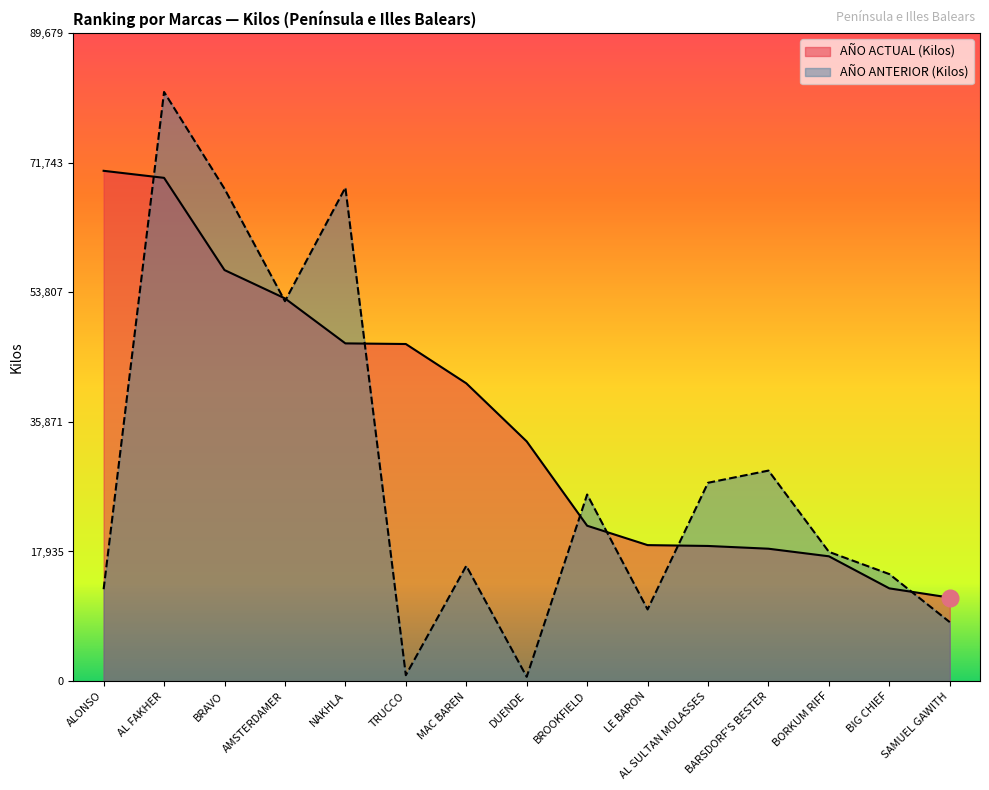

At which label is AÑO ANTERIOR (Kilos) closest to 41058?

AMSTERDAMER